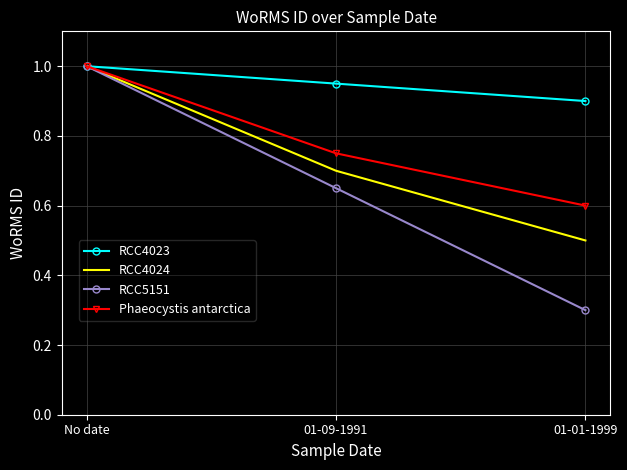

List the labels in order of RCC5151 value, largest first.

No date, 01-09-1991, 01-01-1999